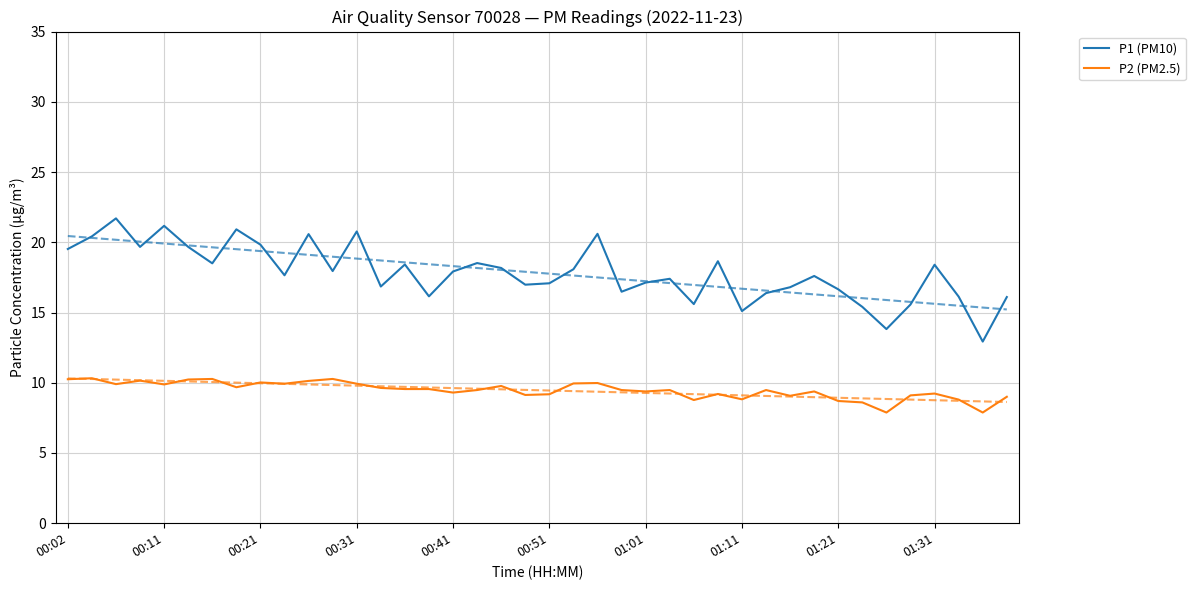

What is the highest value of the P2 (PM2.5) series?

10.3